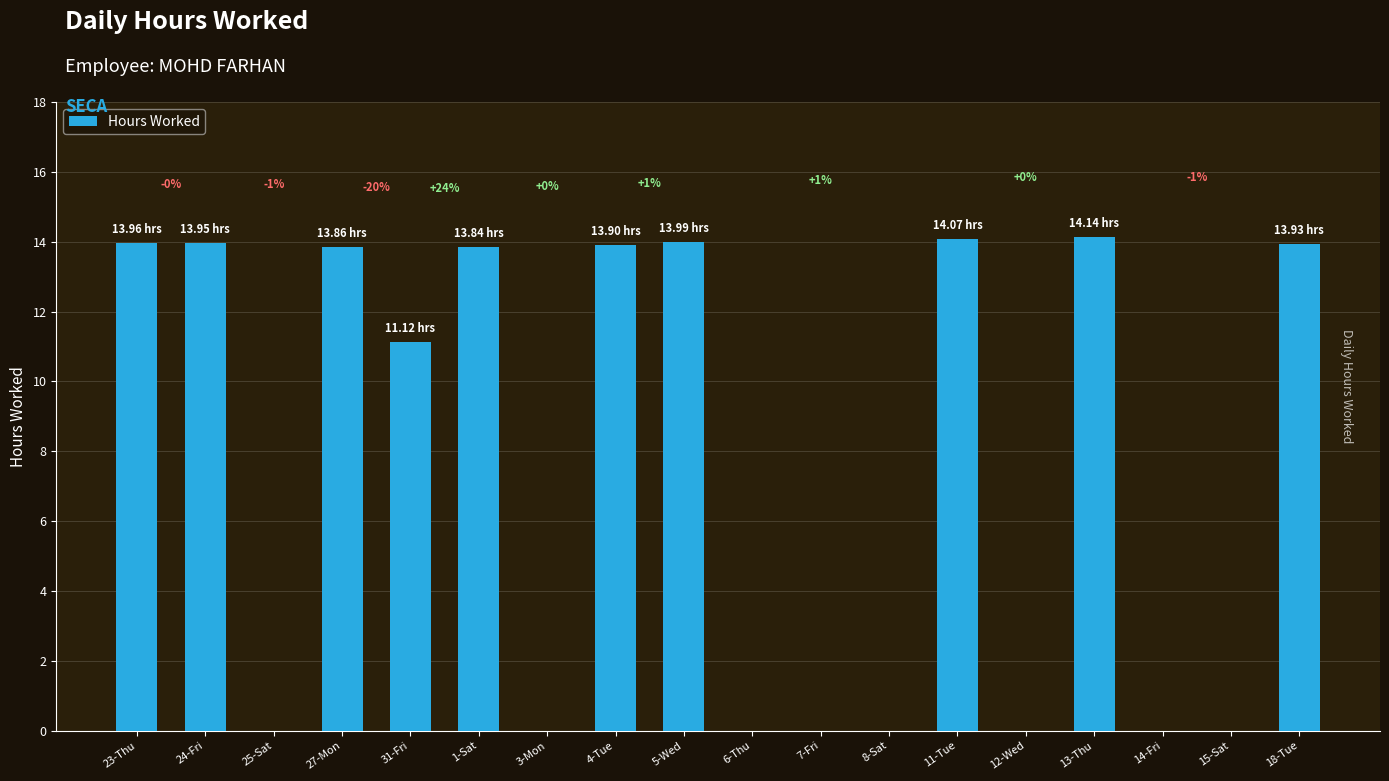

What is the ratio of the value at 24-Fri to the value at 31-Fri?

1.3